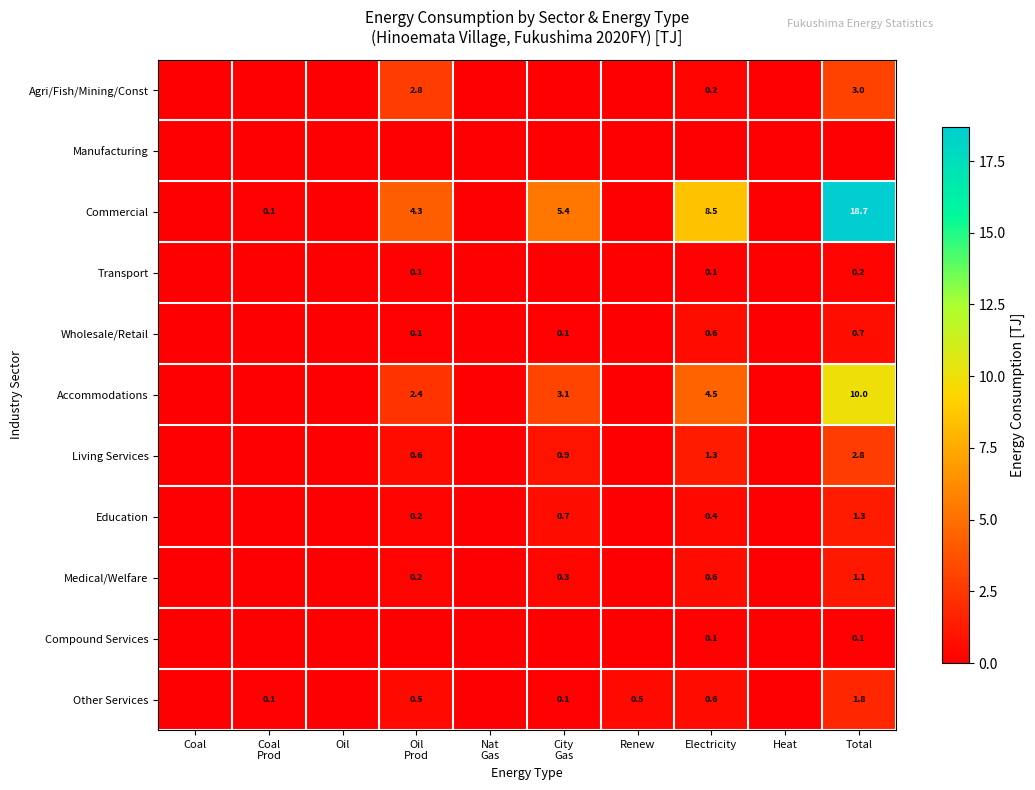

Is it true that Transport equals 0.1 at Electricity?

True